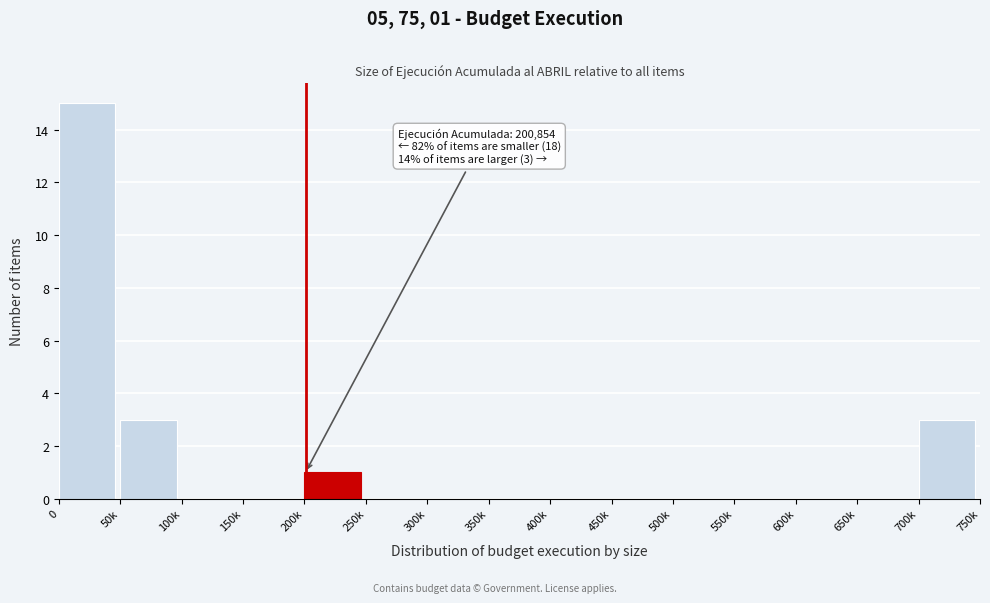

Reading right to left, extract all data points from this chart.

700k=3	650k=0	600k=0	550k=0	500k=0	450k=0	400k=0	350k=0	300k=0	250k=0	200k=1	150k=0	100k=0	50k=3	0=15